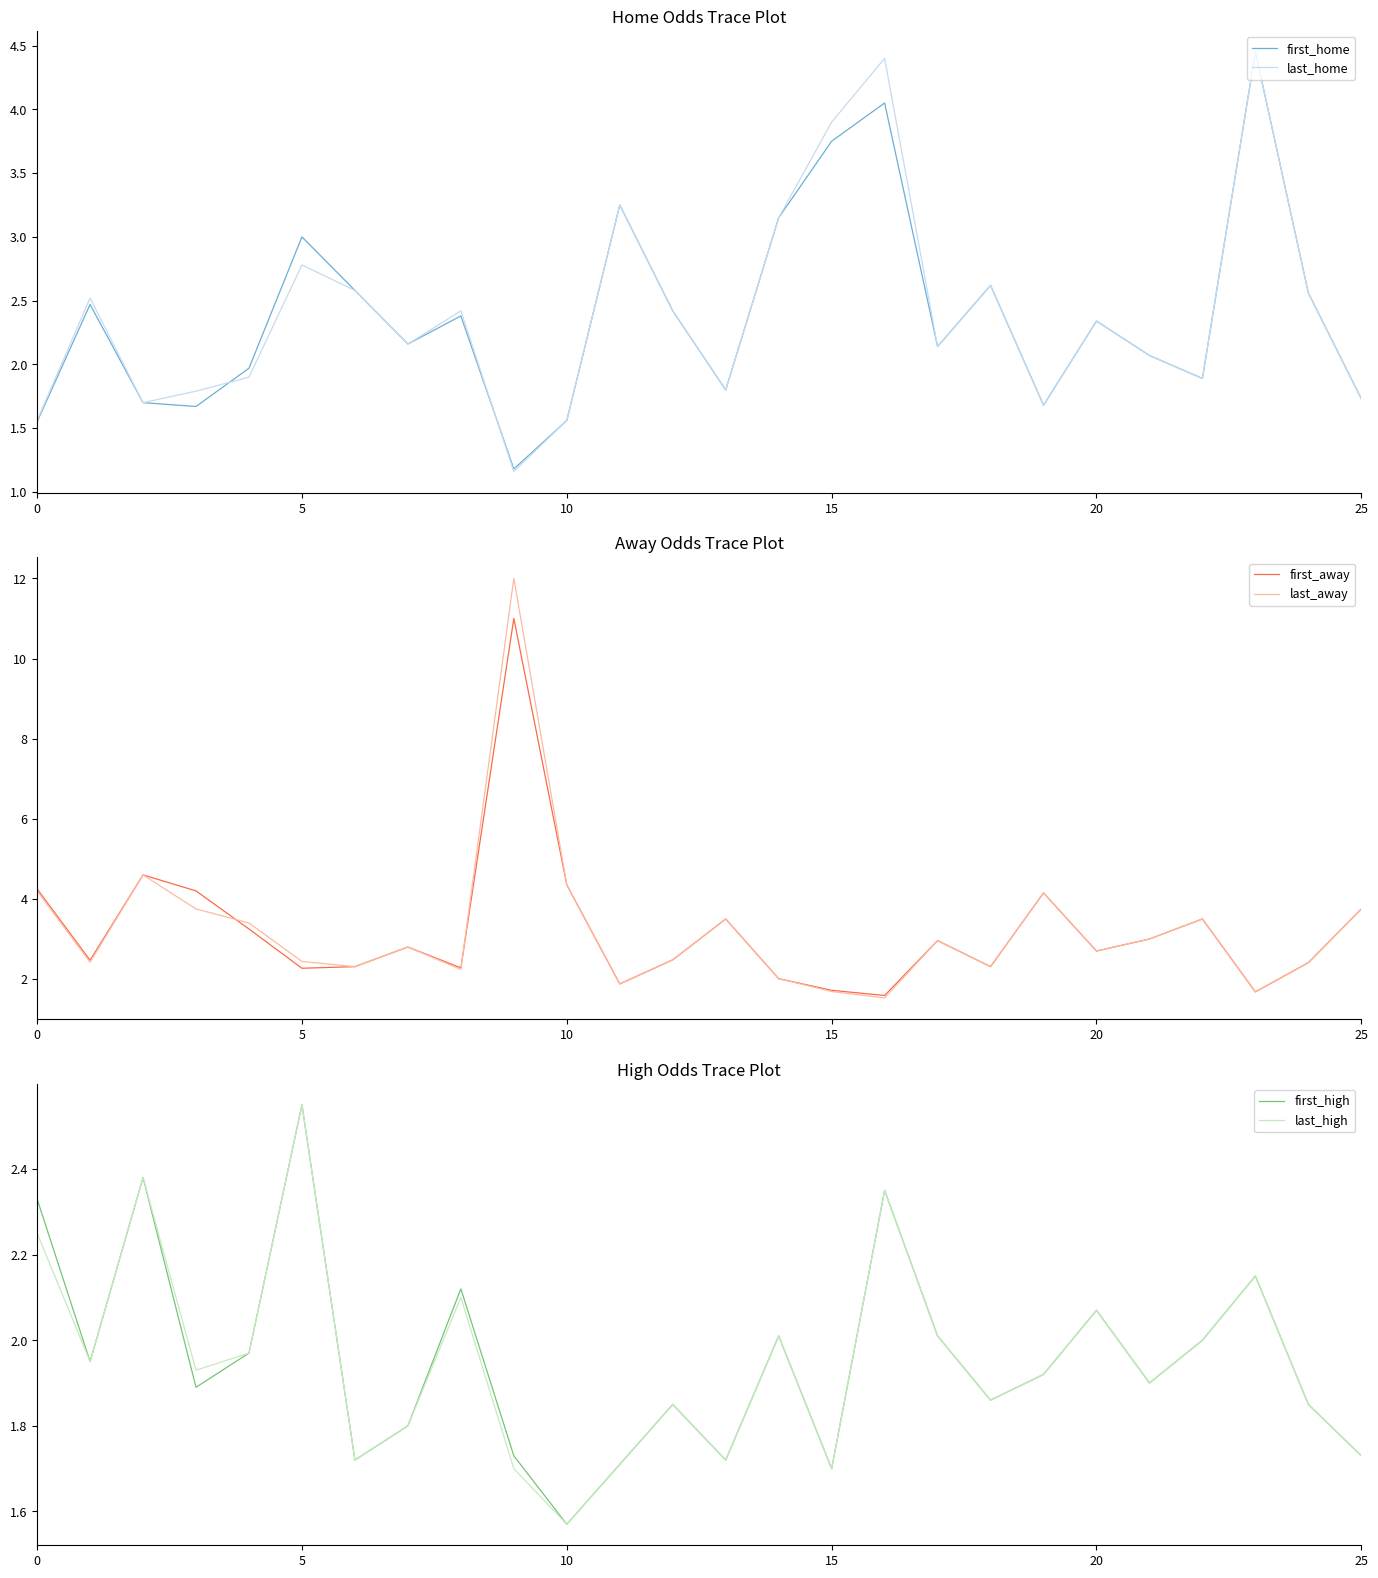

The last_home series shows 0.9 at 10. True or false?

False